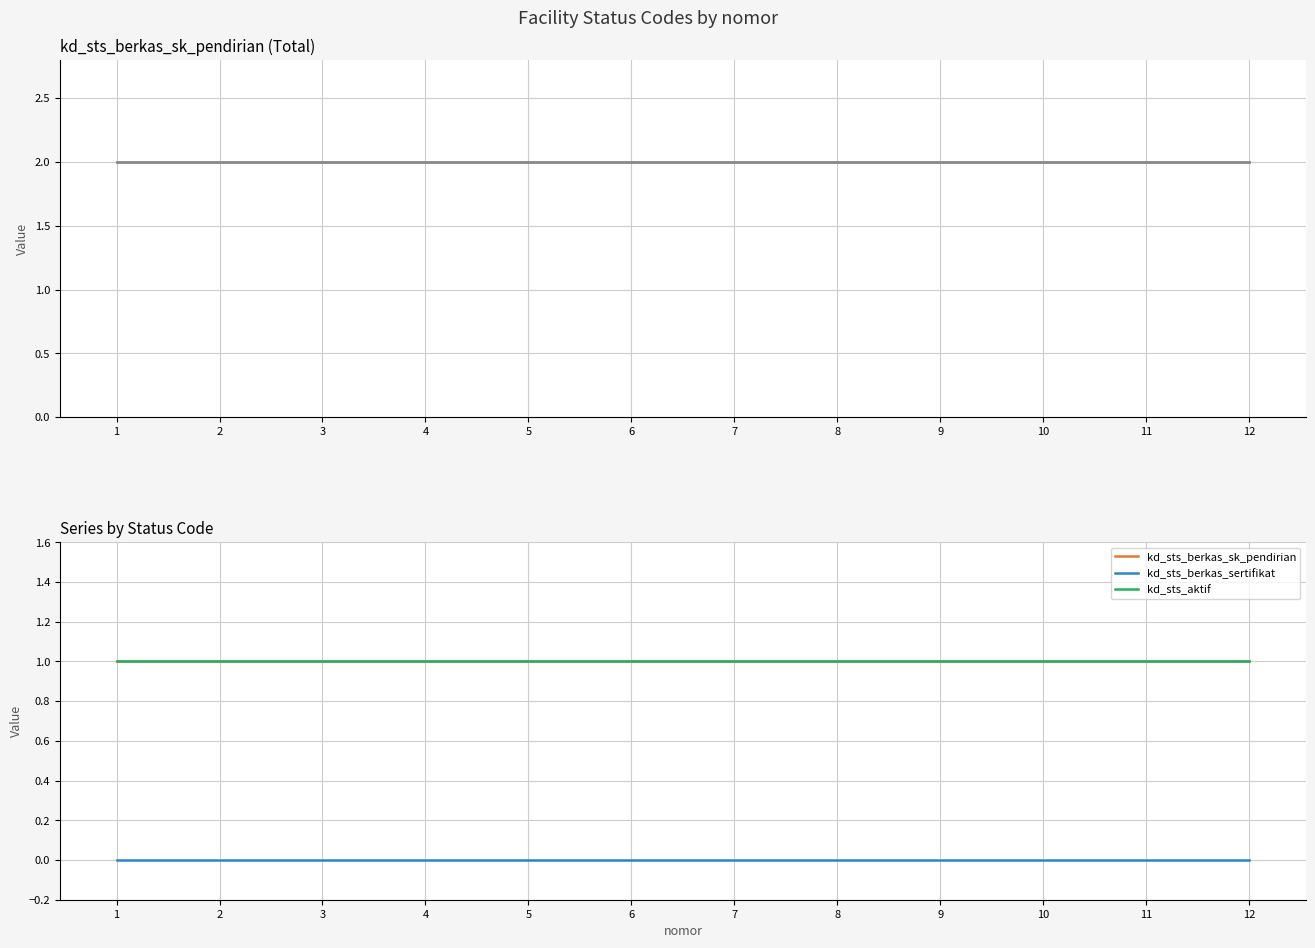

The value of kd_sts_berkas_sk_pendirian at 10 is 1. True or false?

False